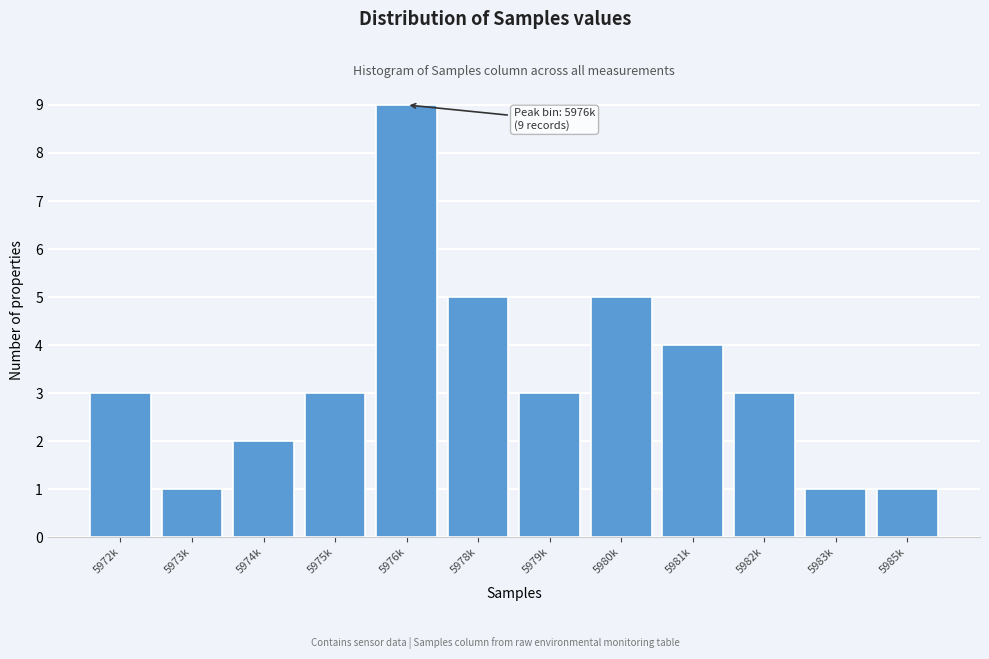

Reading right to left, transcribe all the data shown in this chart.

5985k=1	5983k=1	5982k=3	5981k=4	5980k=5	5979k=3	5978k=5	5976k=9	5975k=3	5974k=2	5973k=1	5972k=3